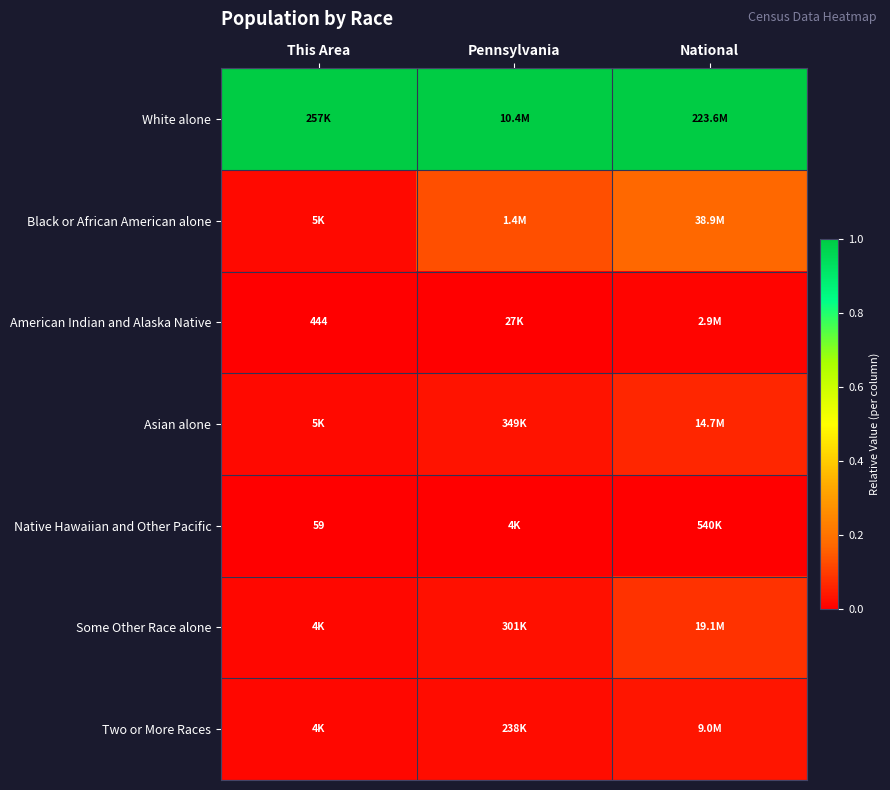

At how many categories does at least one series exceed 0?

3